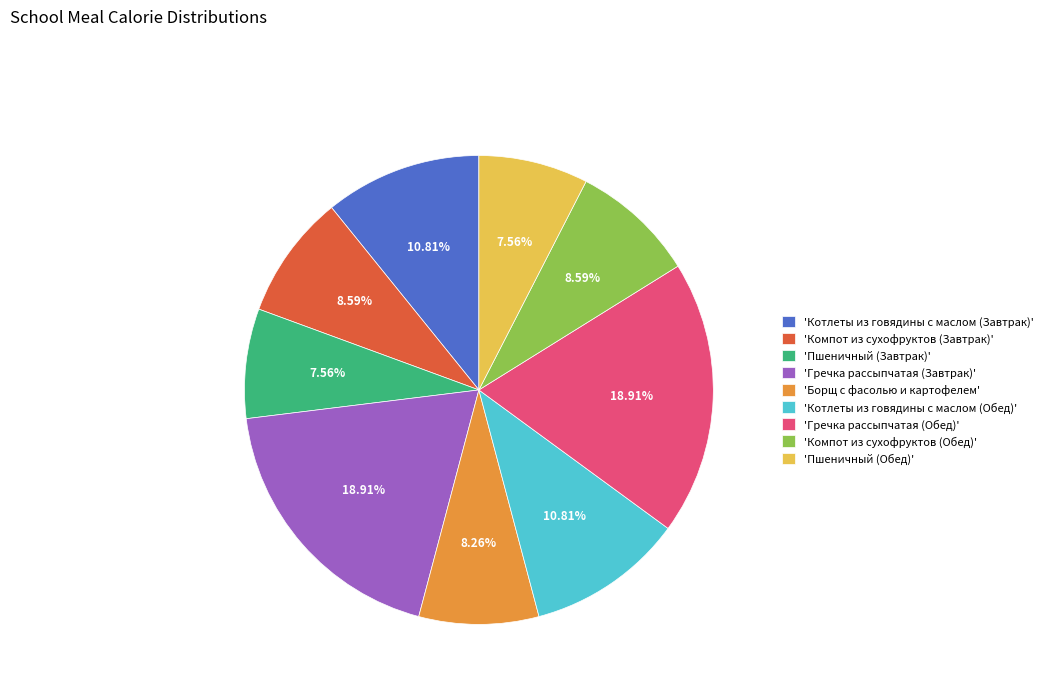

Between 'Гречка рассыпчатая (Обед)' and 'Борщ с фасолью и картофелем', which is larger?

'Гречка рассыпчатая (Обед)'